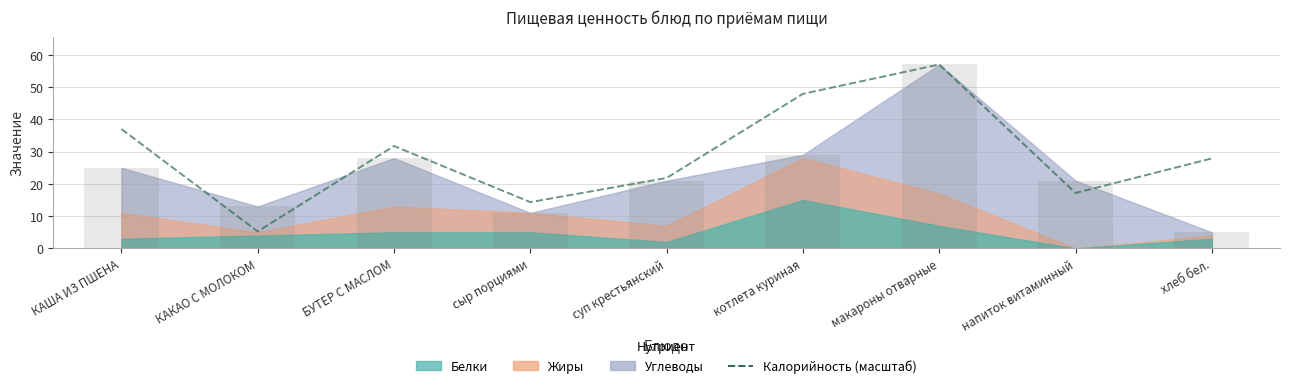

List the labels in order of value, largest first.

макароны отварные, котлета куриная, КАША ИЗ ПШЕНА, БУТЕР С МАСЛОМ, хлеб бел., суп крестьянский, напиток витаминный, сыр порциями, КАКАО С МОЛОКОМ